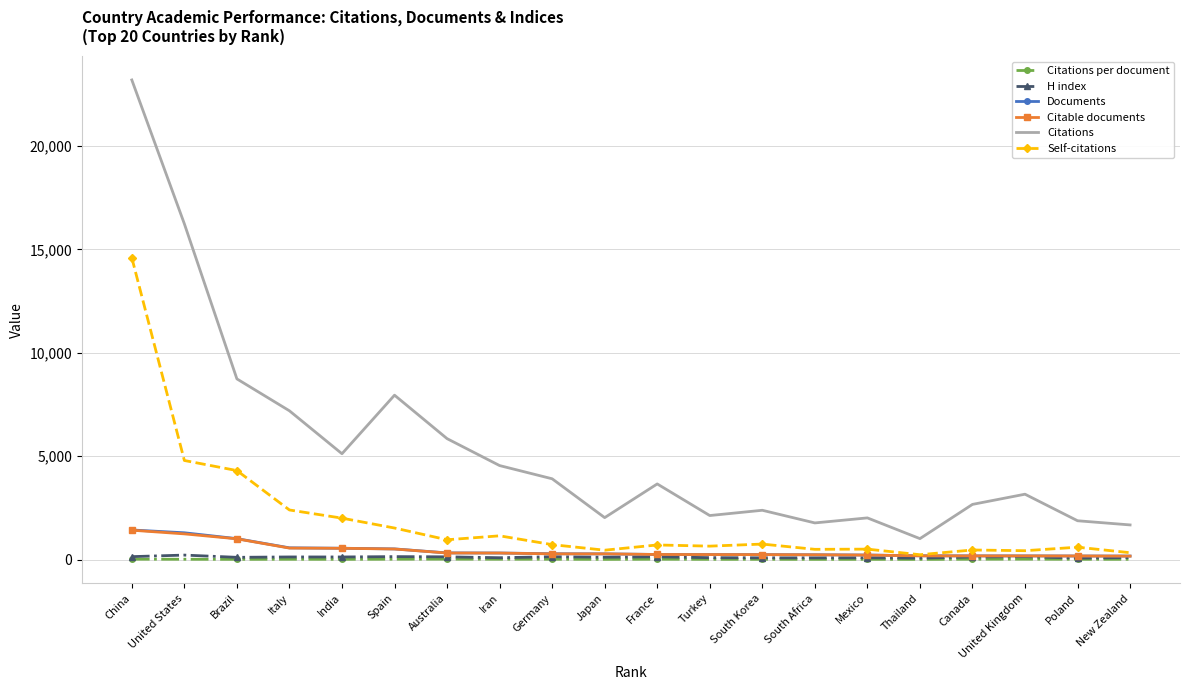

Is the value of H index at Mexico greater than the value of Citations at Turkey?

No